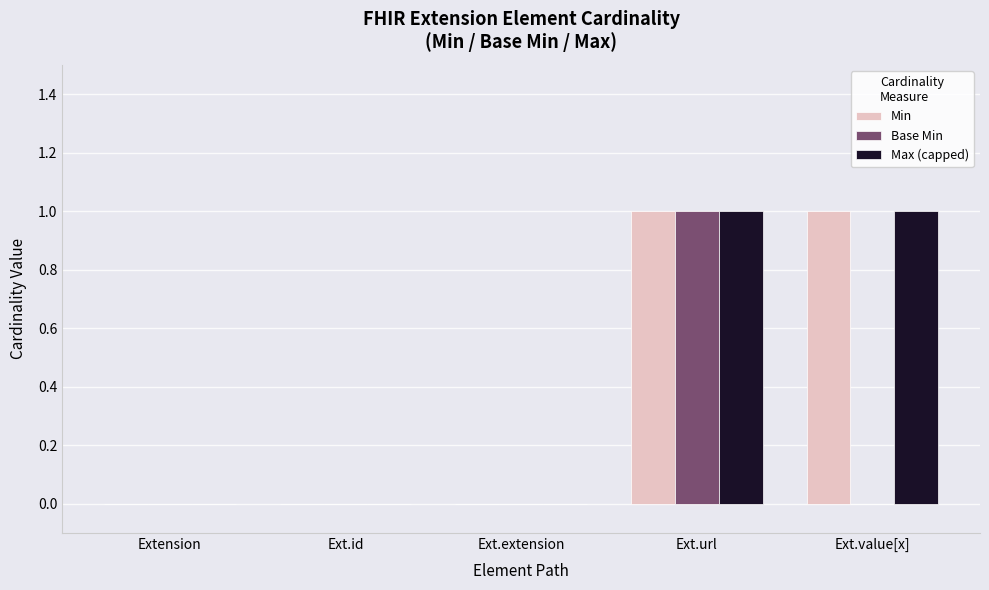

What is the sum of the Max (capped) values at Extension and Ext.value[x]?

1